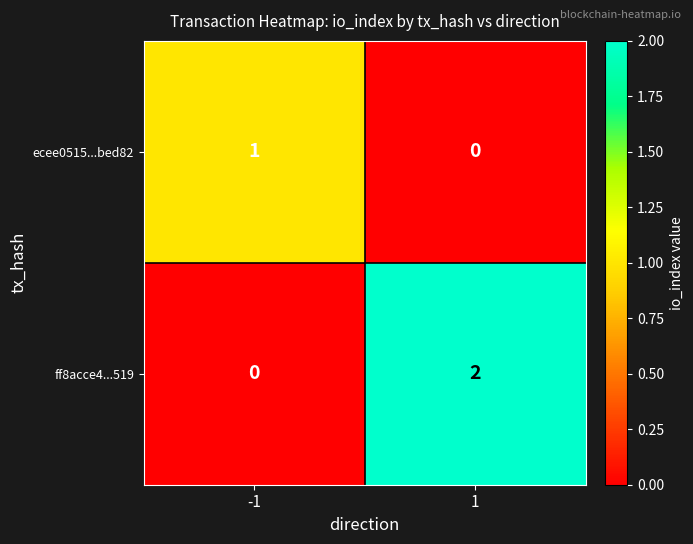

Rank the series by their maximum value, from lowest to highest.

ecee0515...bed82, ff8acce4...519